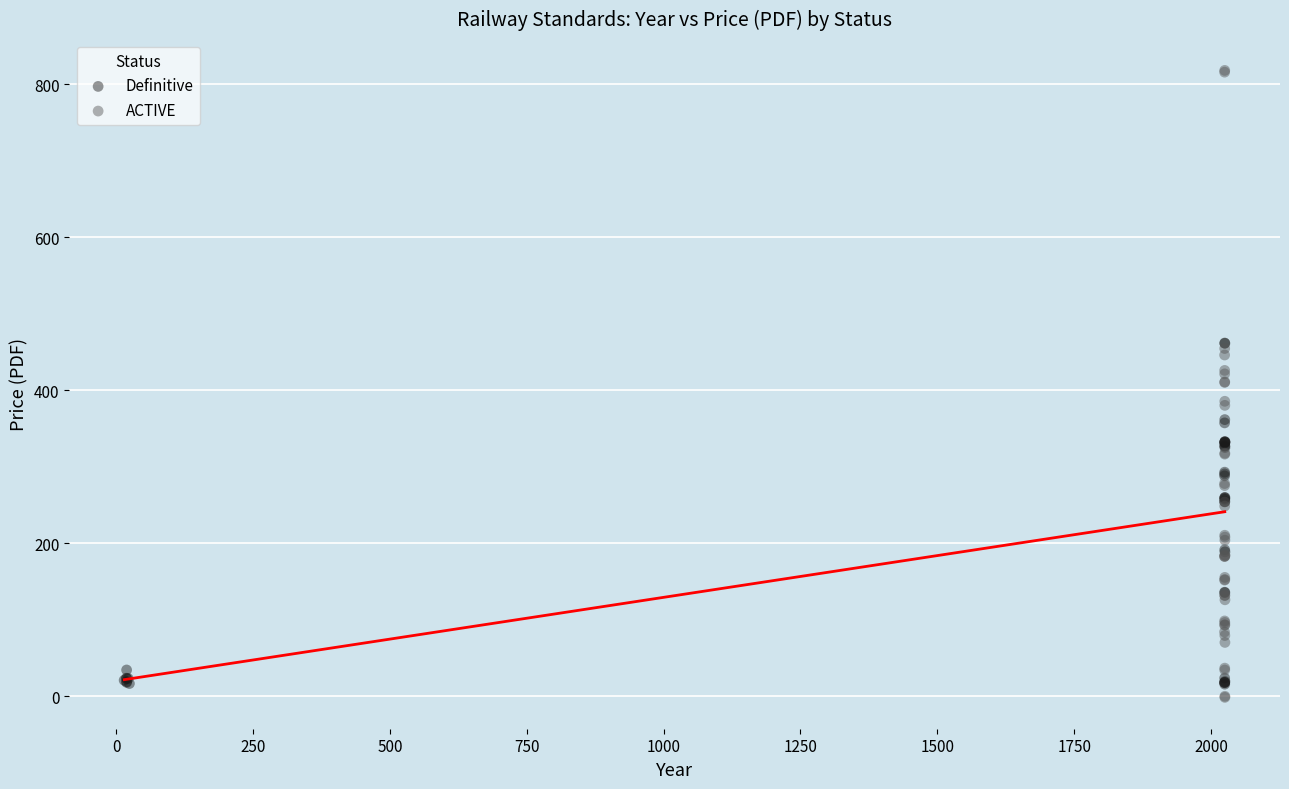

Which series has the largest Y range (max minus min)?

ACTIVE